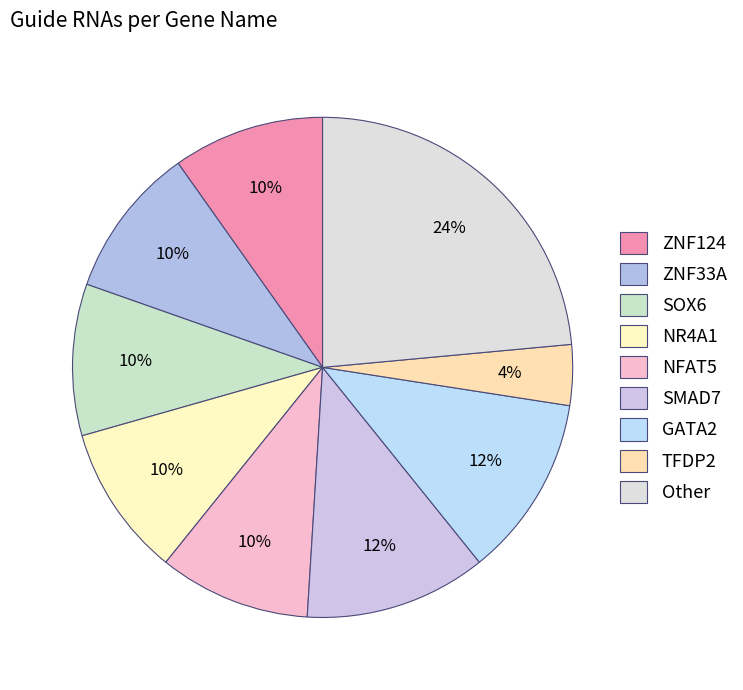

To the nearest percent, what portion does SOX6 represent?

10%